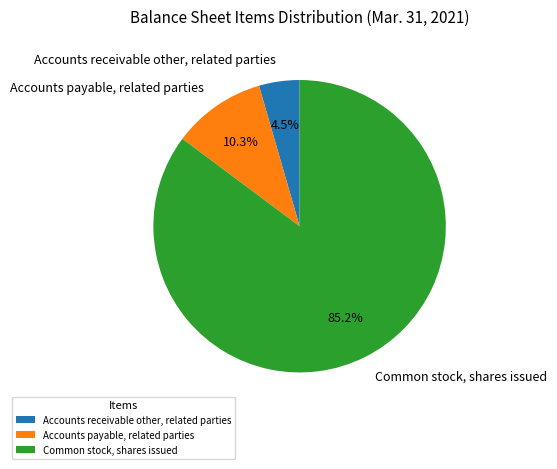

The Accounts payable, related parties slice represents 10% of the pie. True or false?

True